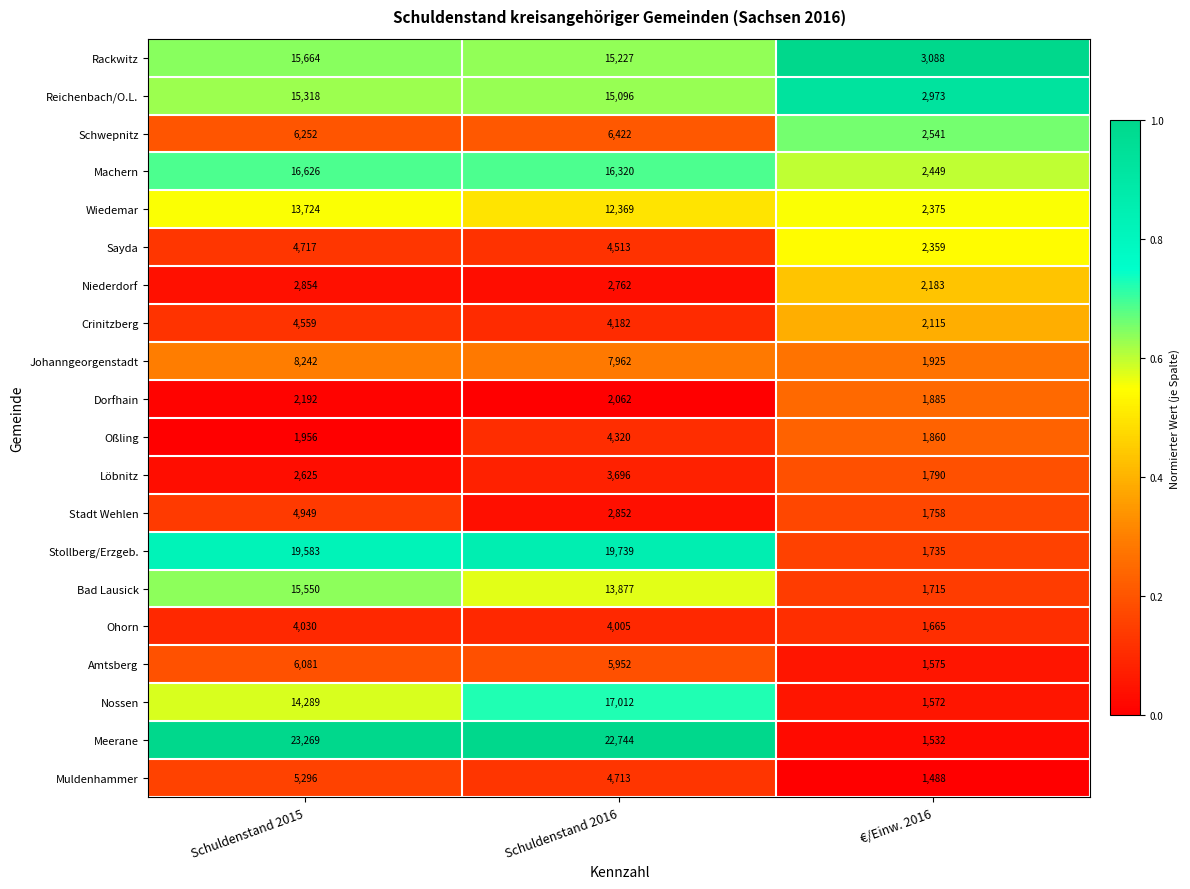

Rank the series by their maximum value, from highest to lowest.

Meerane, Stollberg/Erzgeb., Nossen, Machern, Rackwitz, Bad Lausick, Reichenbach/O.L., Wiedemar, Johanngeorgenstadt, Schwepnitz, Amtsberg, Muldenhammer, Stadt Wehlen, Sayda, Crinitzberg, Oßling, Ohorn, Löbnitz, Niederdorf, Dorfhain